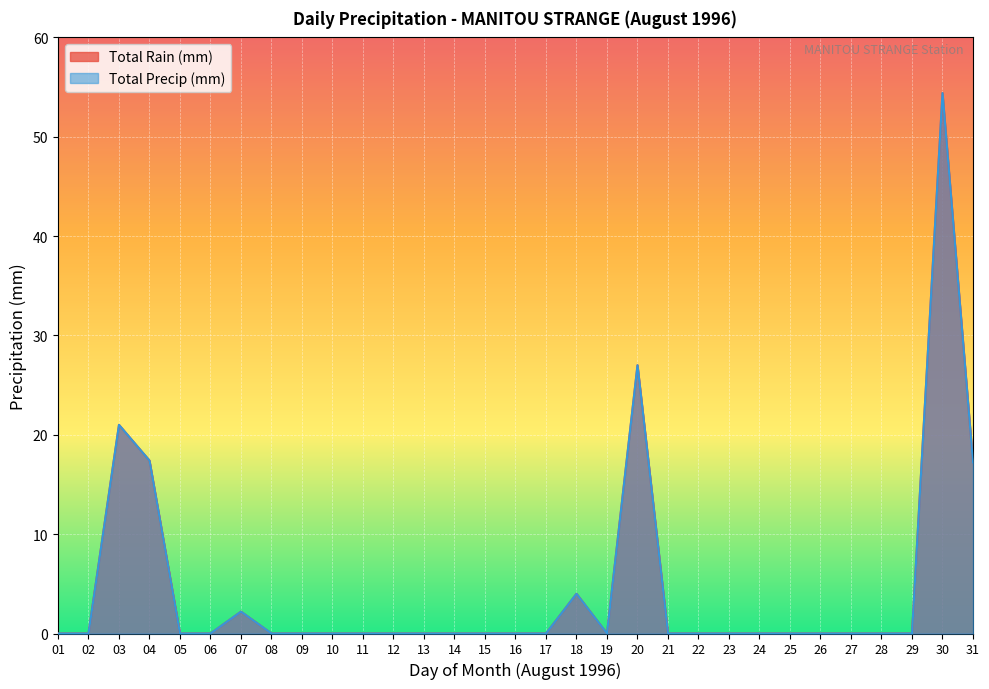

Which category has the lowest value across all series?

01